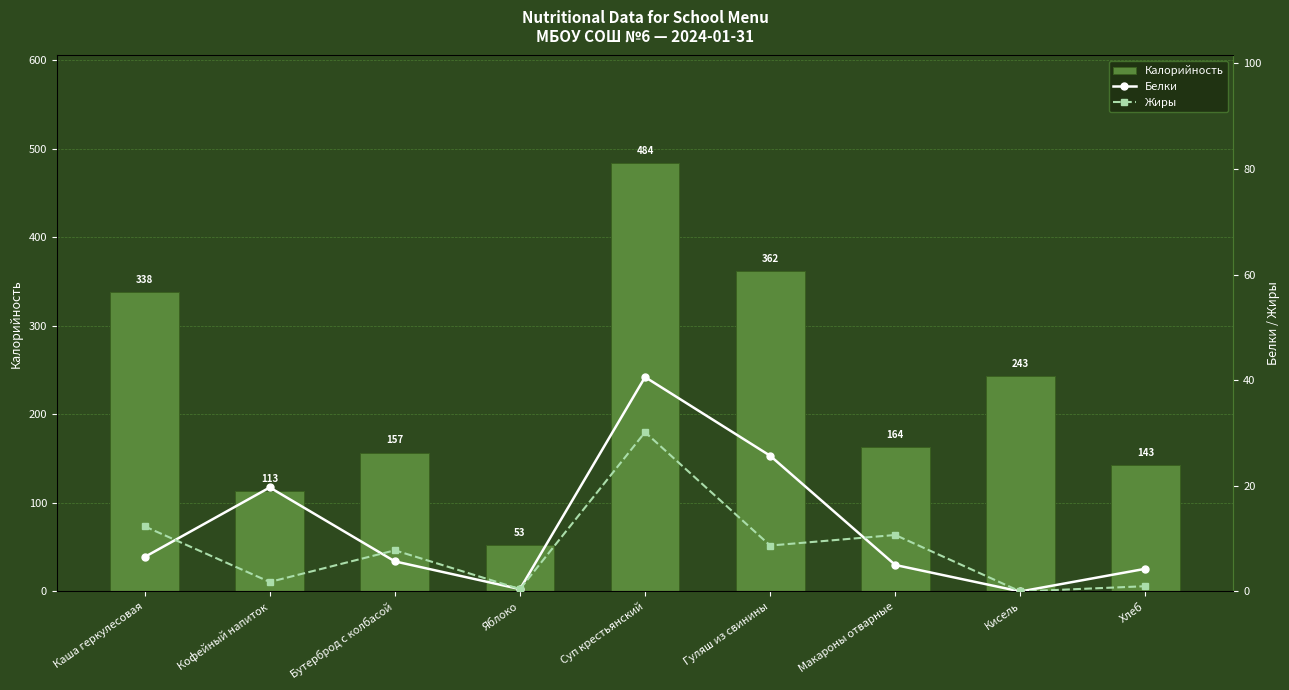

What is the total value across all series at Кофейный напиток?

134.5